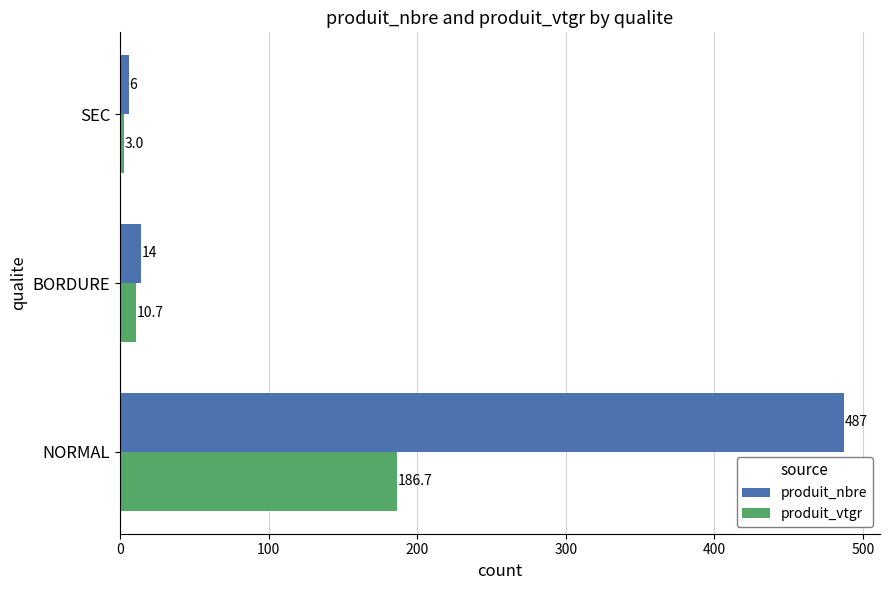

At which label is produit_nbre closest to 246?

BORDURE